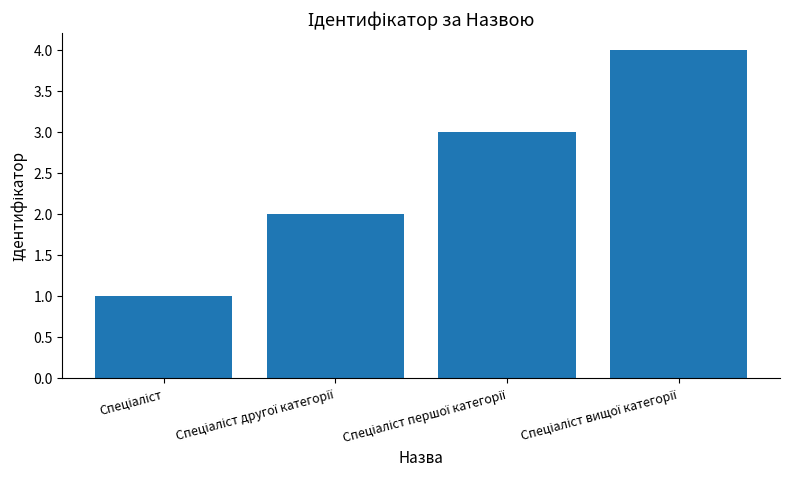

What is the greatest value displayed?

4